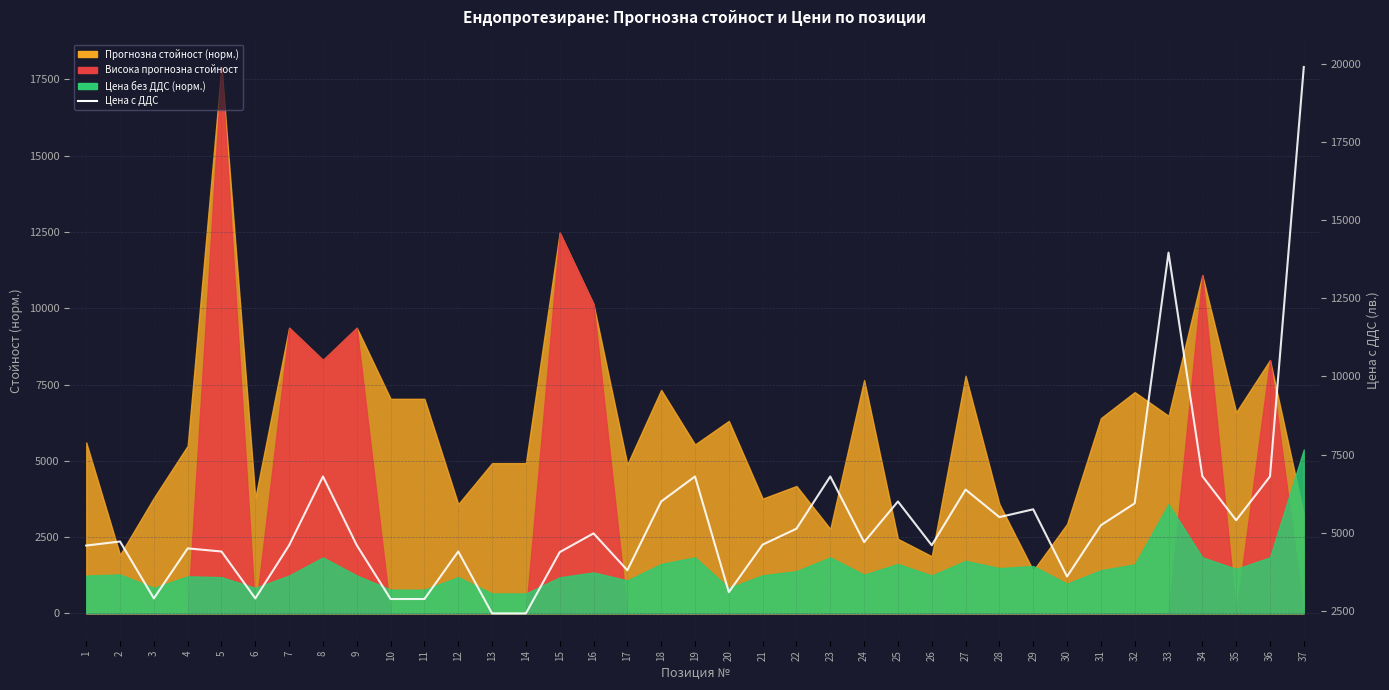

Is it true that the value at 37 is 12589.0?

False